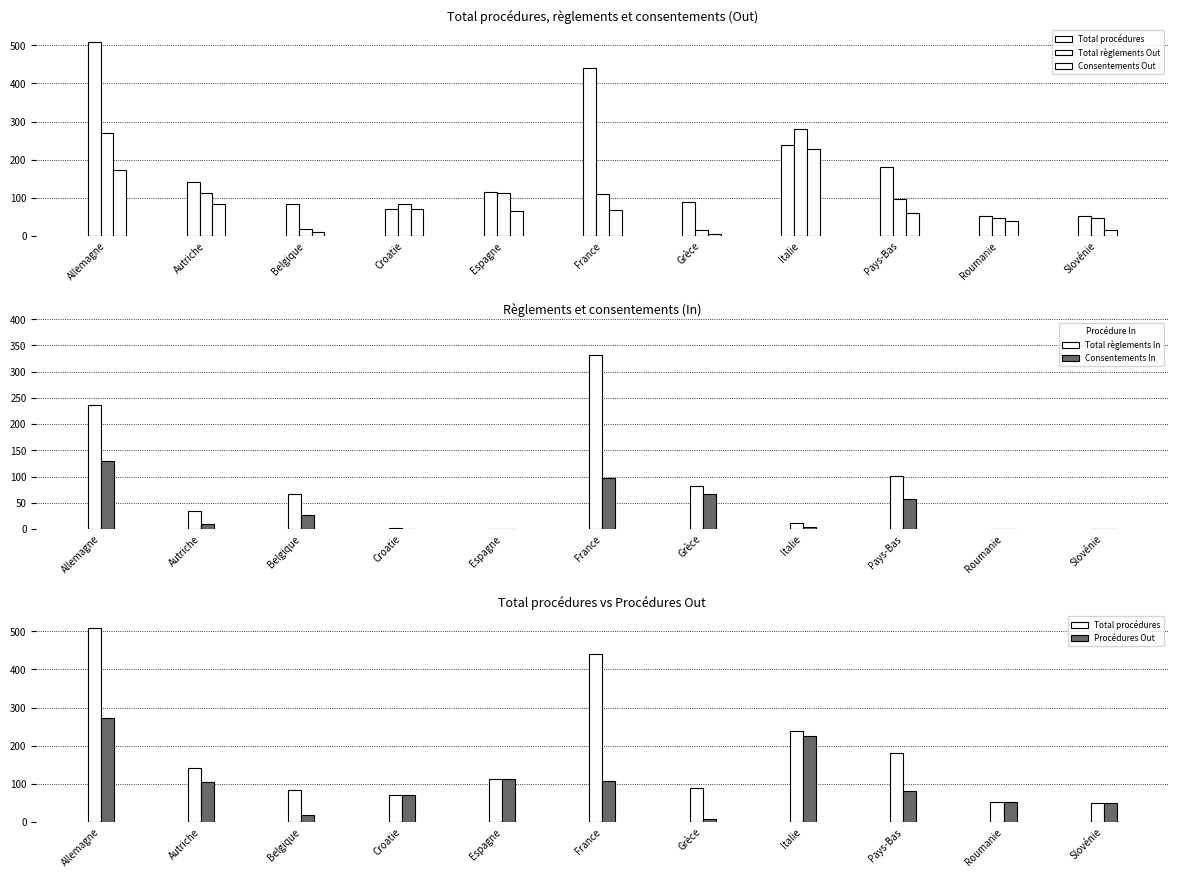

What is the value of the Total règlements Out bar at the 1st from the left?

271